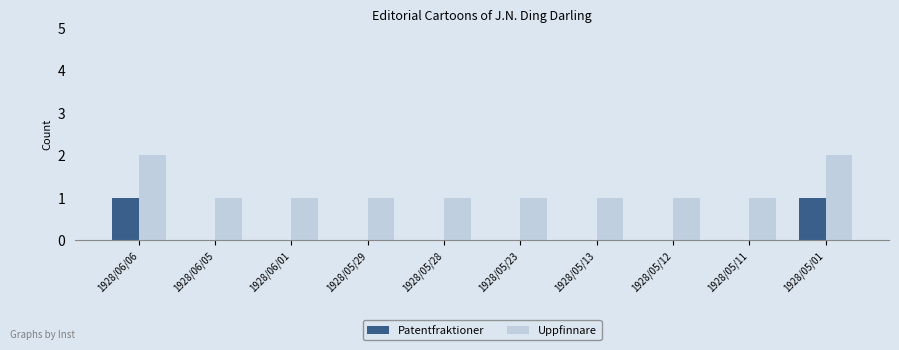

What is the sum of all Uppfinnare values?

12